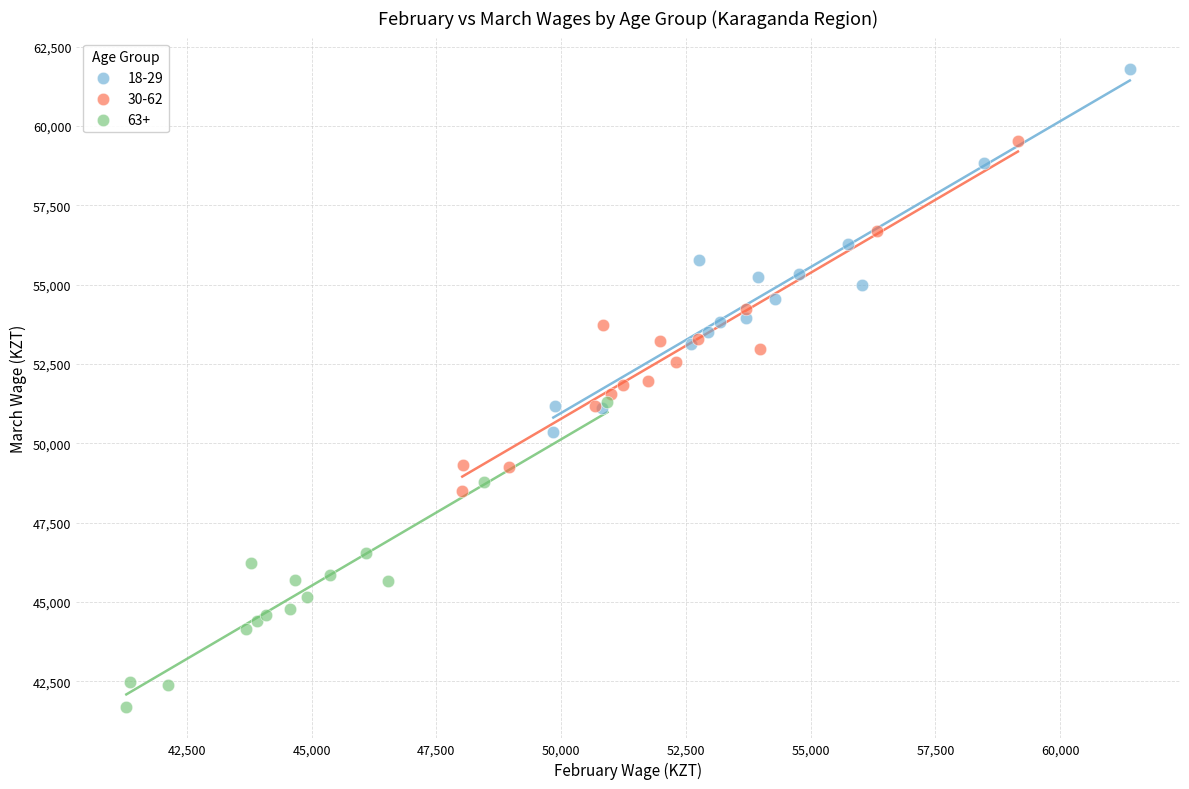

Which series has the largest Y range (max minus min)?

18-29